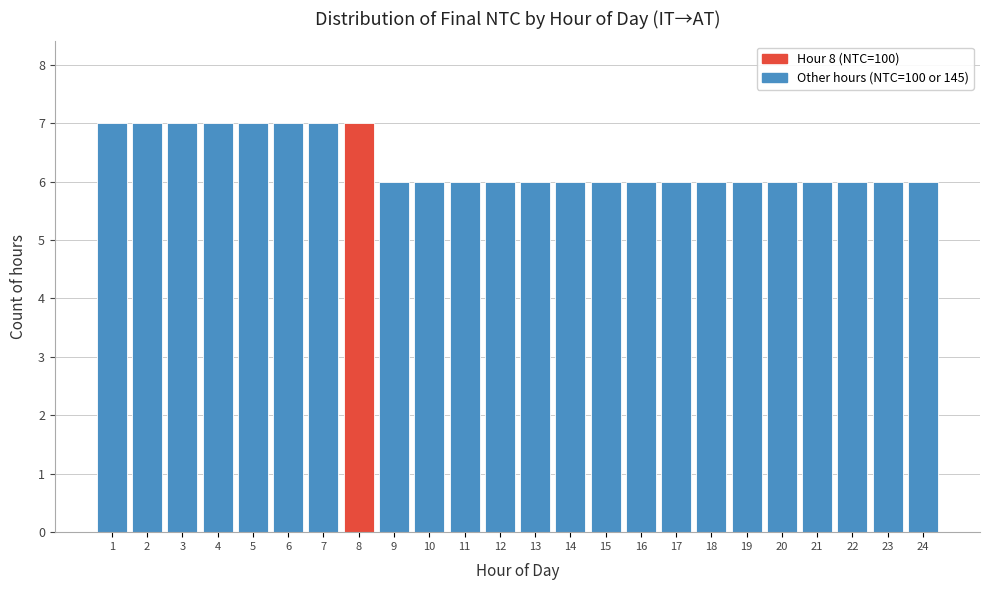

Reading left to right, list all the values displayed in this chart.

1=7	2=7	3=7	4=7	5=7	6=7	7=7	8=7	9=6	10=6	11=6	12=6	13=6	14=6	15=6	16=6	17=6	18=6	19=6	20=6	21=6	22=6	23=6	24=6